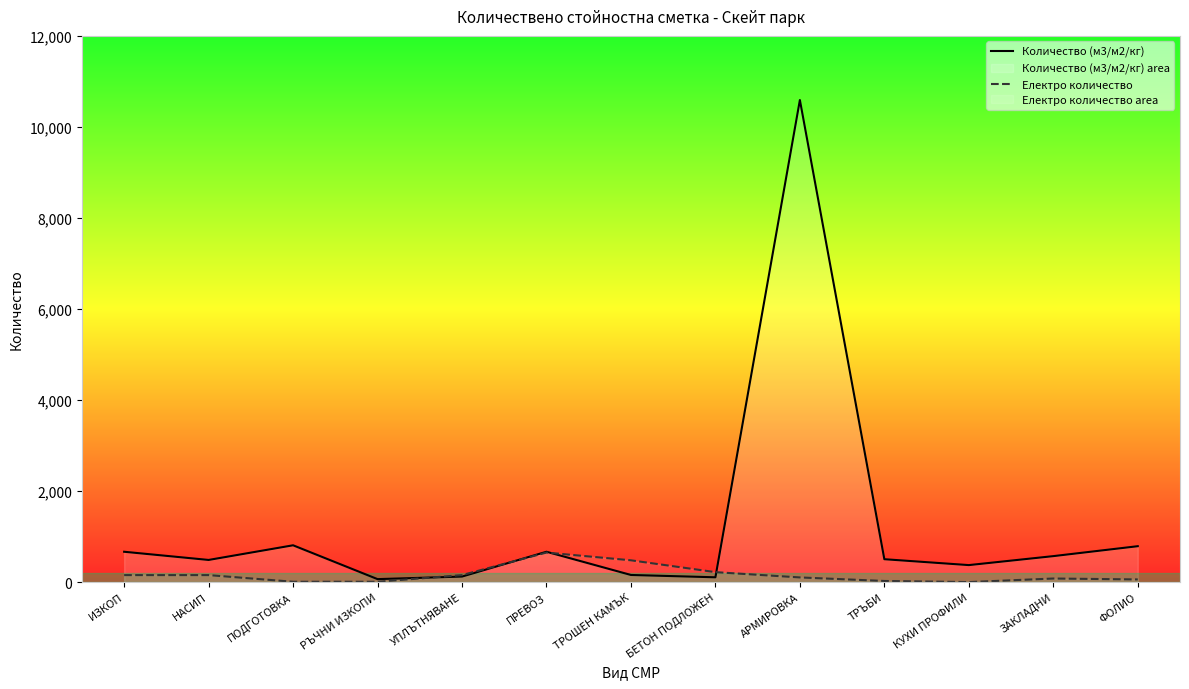

What is the lowest value of the Количество (м3/м2/кг) series?

66.8